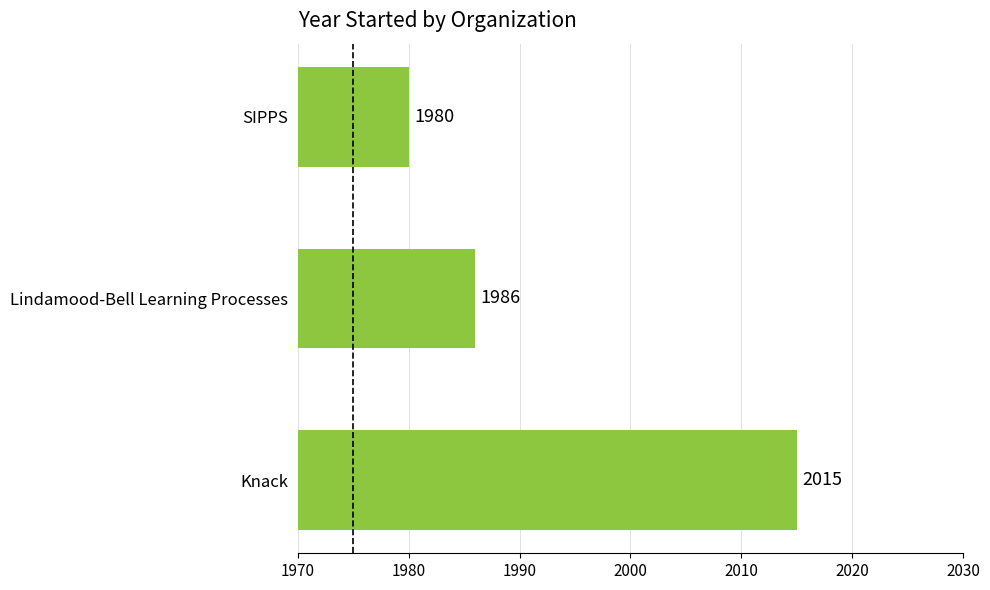

How many bars are there in total?

3